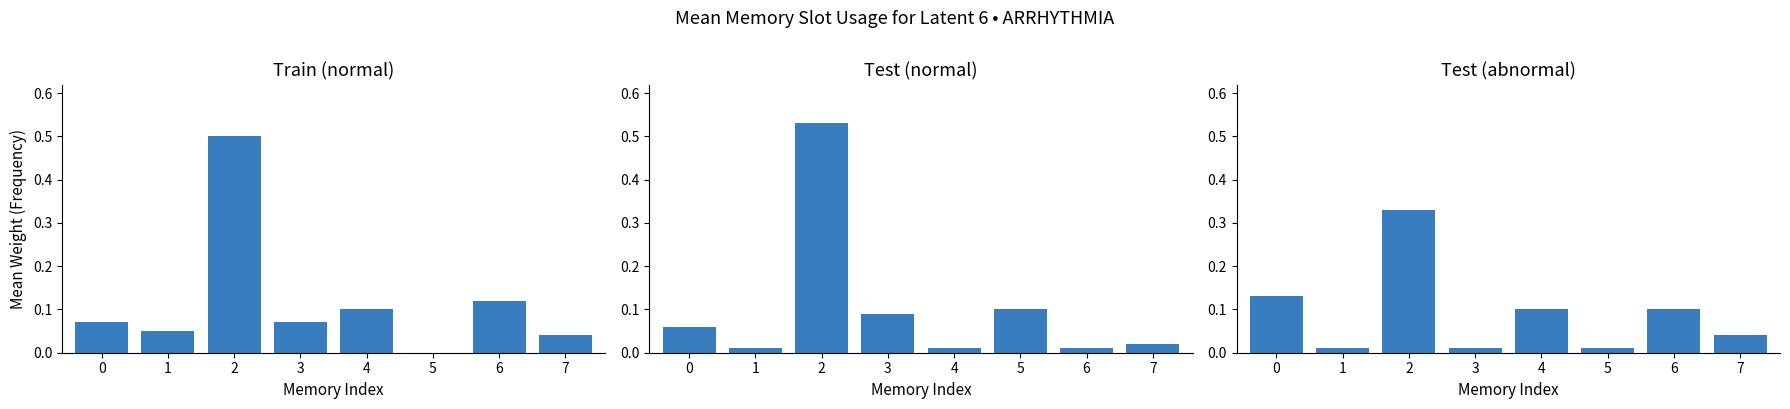

True or false: Test (abnormal) has a value of 0.1 at 0.

True